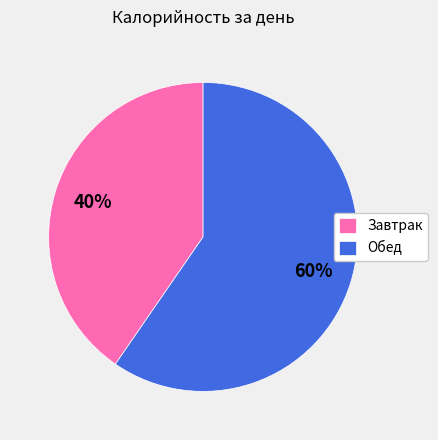

How many slices are in this pie chart?

2